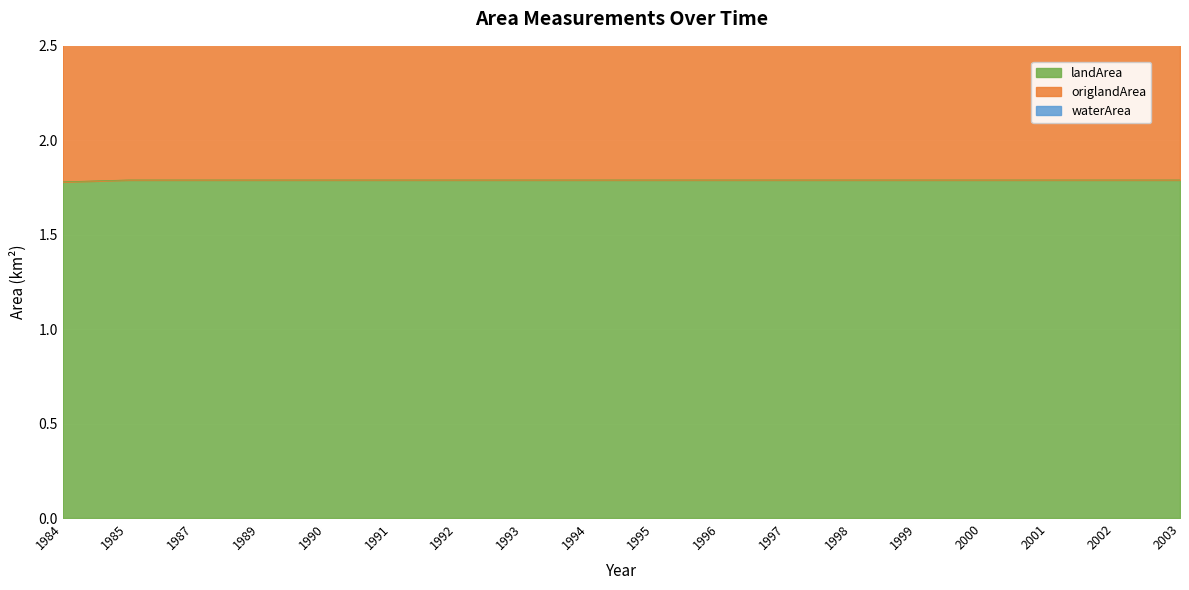

At which category does the chart reach its minimum across all series?

1984